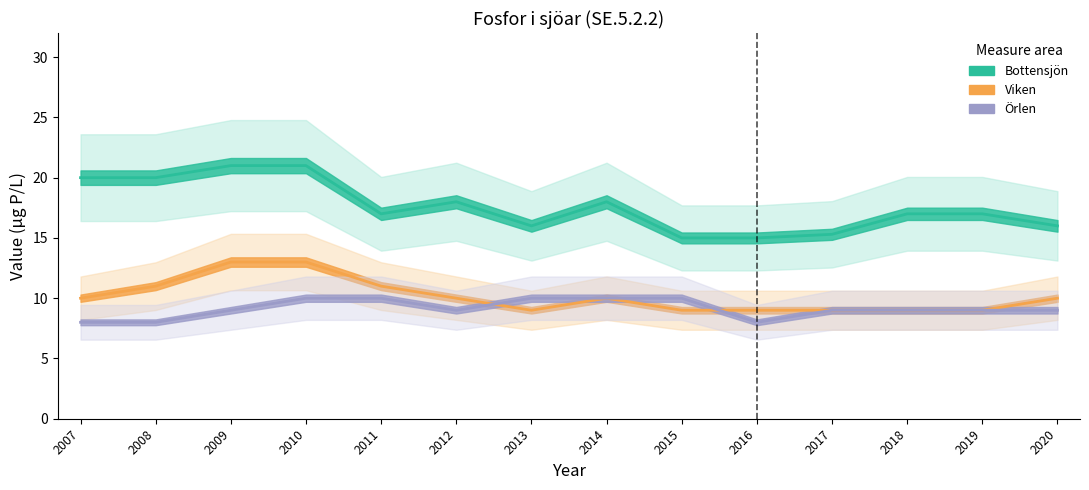

Where does the Bottensjön series first go above 17?

2007